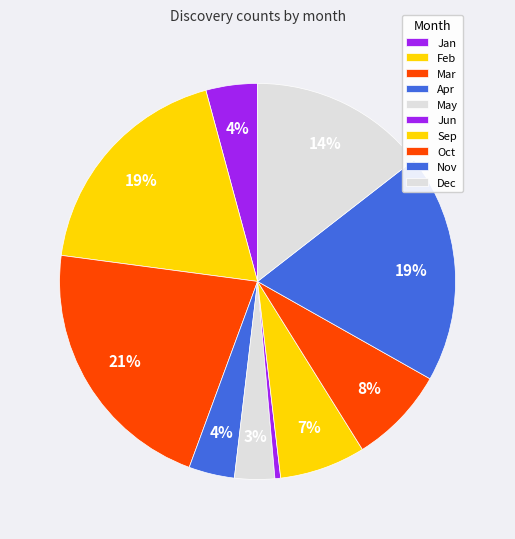

Is it true that Sep is 1% of the pie?

False